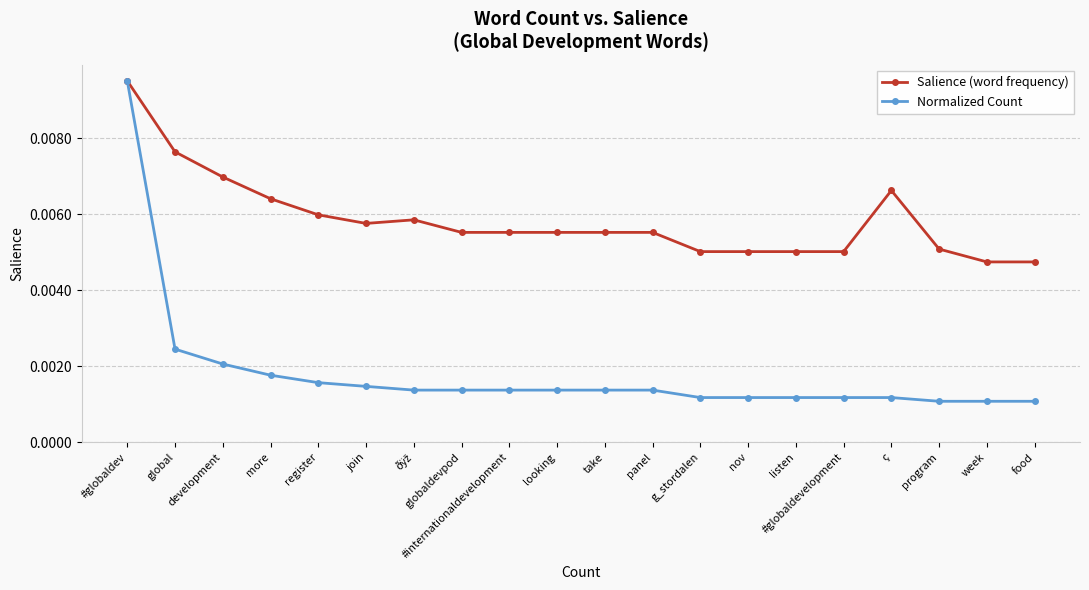

True or false: Salience (word frequency) has more than 0 points higher than both neighbors.

True